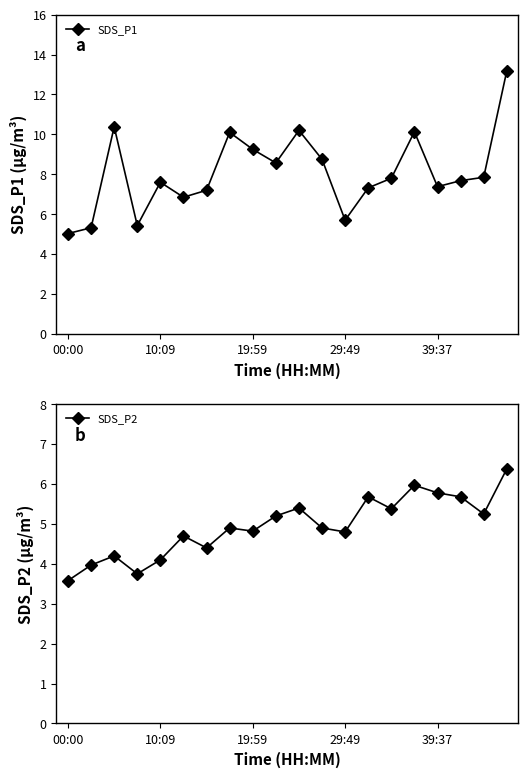

Count the number of data series in this chart.

2